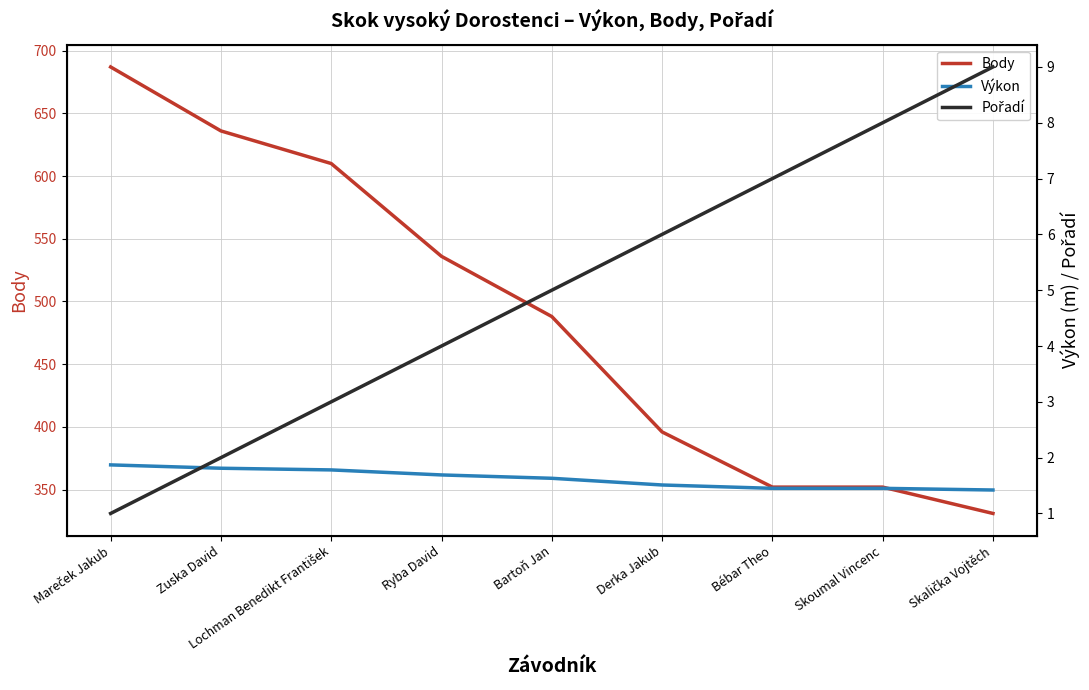

How many lines are shown in the chart?

3